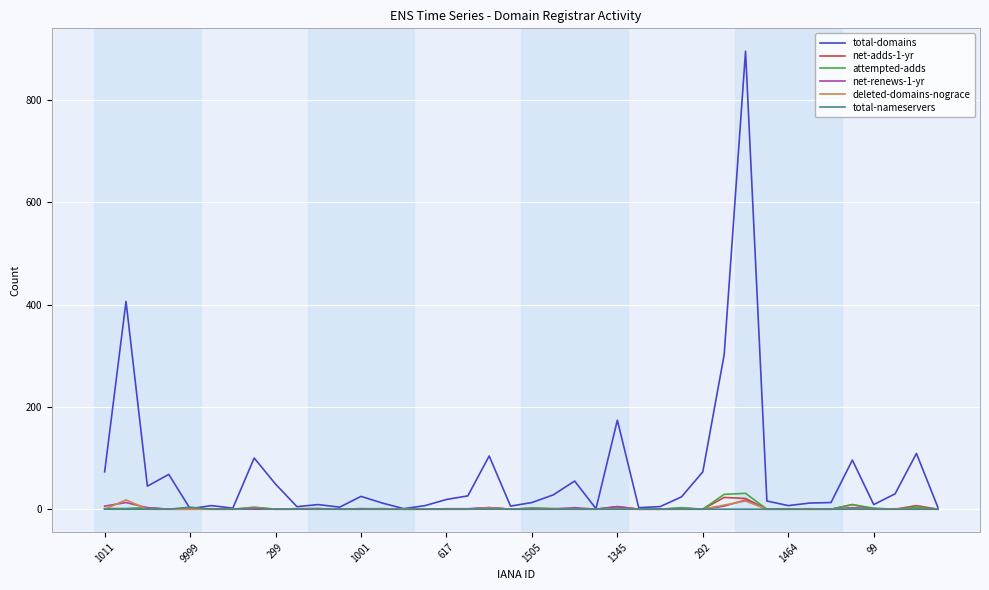

What is the maximum value shown in the chart?

895